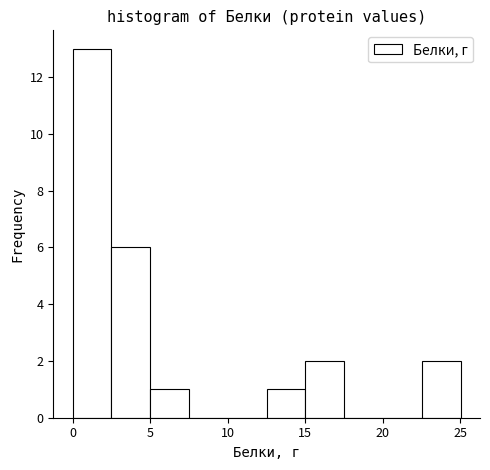

Reading left to right, list every bar in this chart as the range it spans on the x-axis followed by its height. Neither the bar edges nor the heights are printed on the chart, so give them approximately, as read against the axes.

0.0 to 2.5: 13
2.5 to 5.0: 6
5.0 to 7.5: 1
7.5 to 10.0: 0
10.0 to 12.5: 0
12.5 to 15.0: 1
15.0 to 17.5: 2
17.5 to 20.0: 0
20.0 to 22.5: 0
22.5 to 25.0: 2